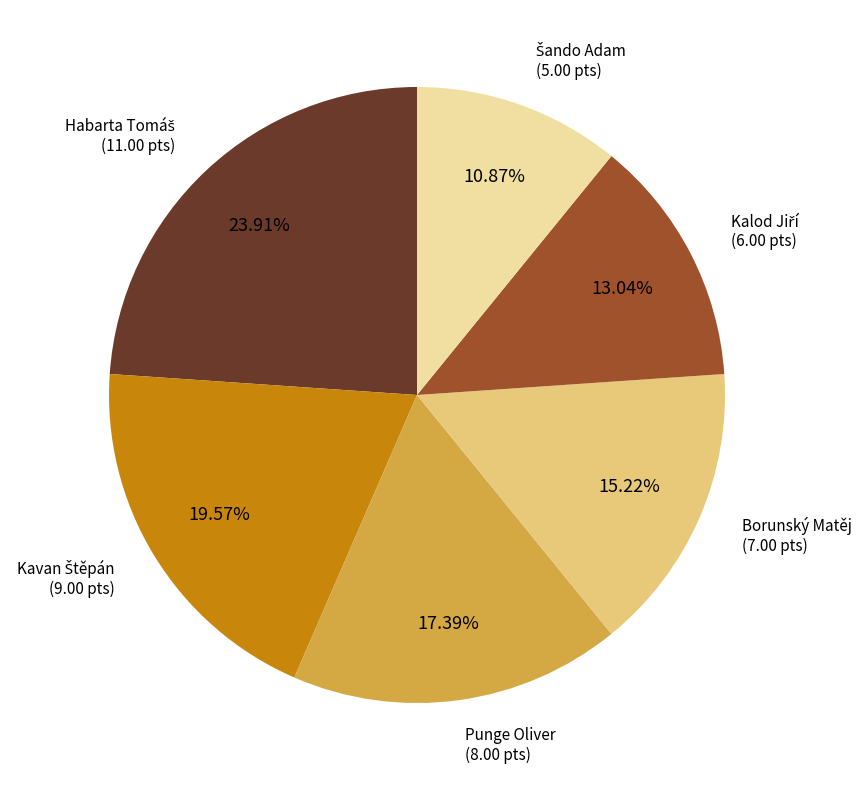

Does any single category account for the majority?

No